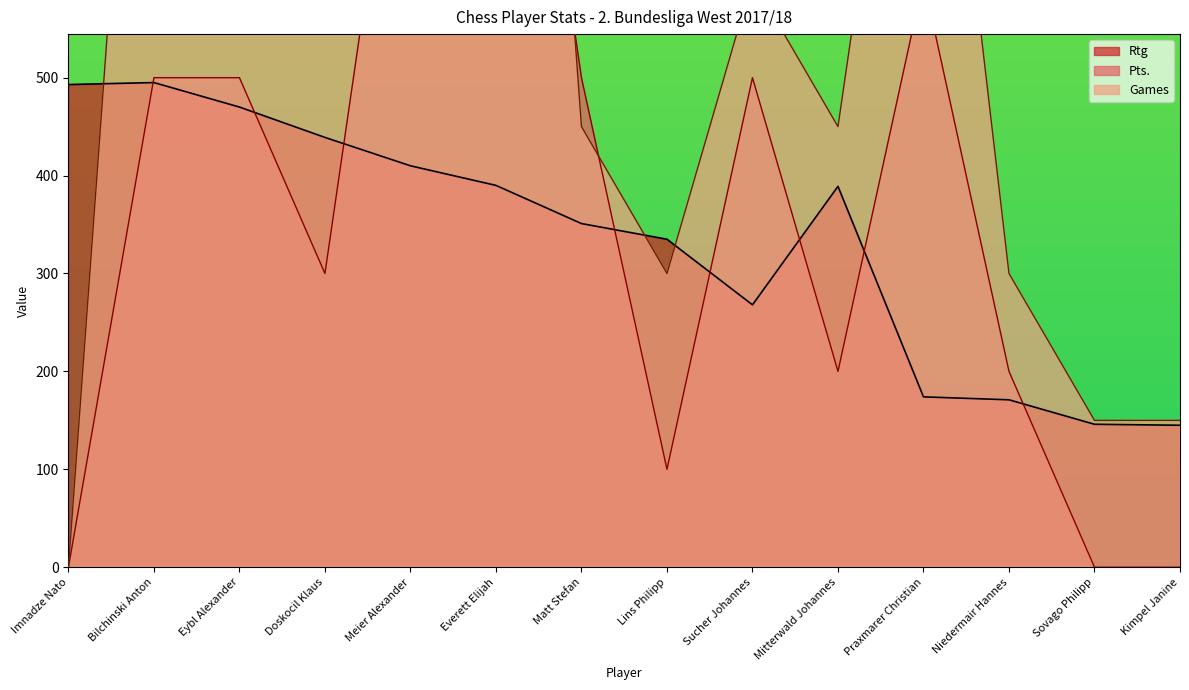

At which category is the sum across all series the highest?

Everett Elijah